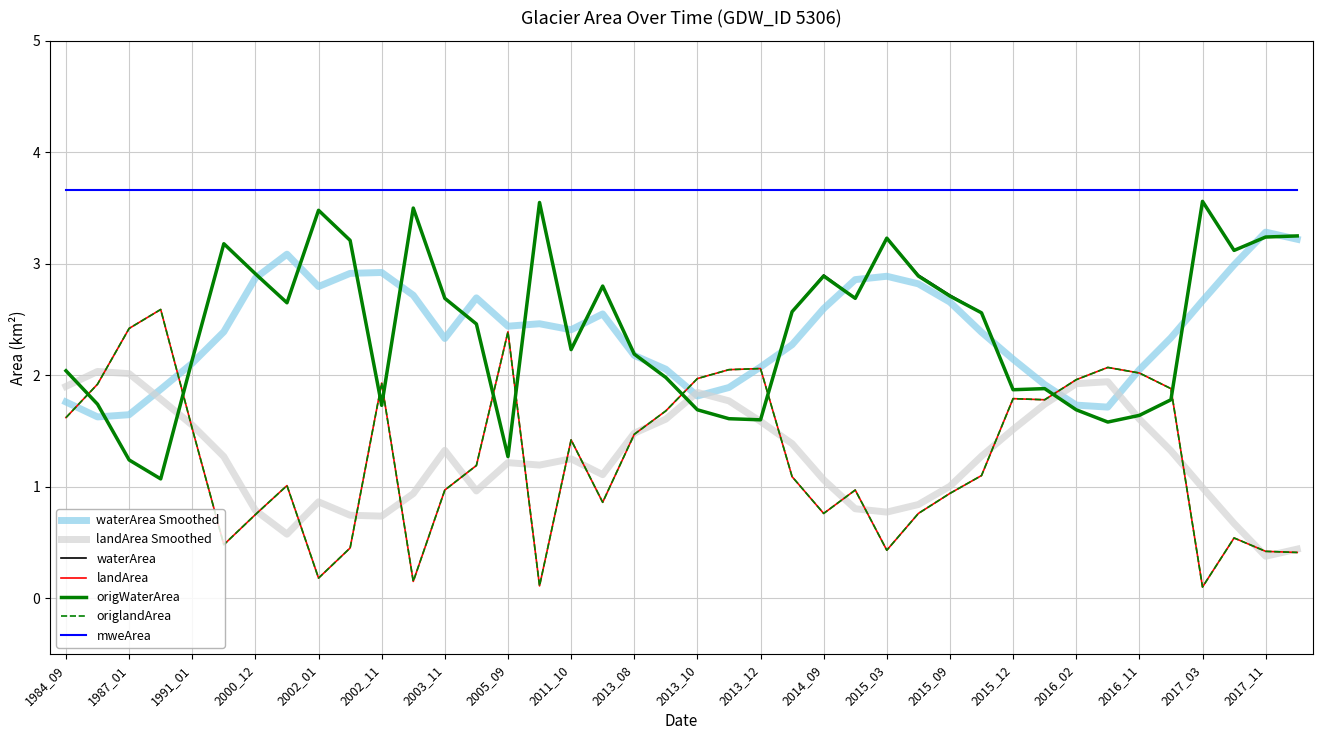

Does the chart display data point markers on the line(s)?

No